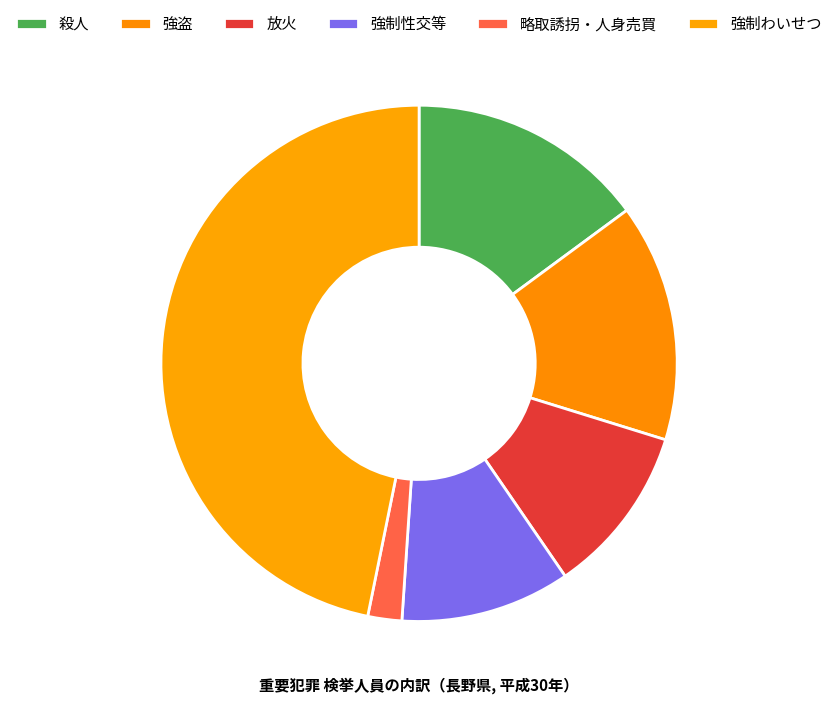

Which slice is the smallest?

略取誘拐・人身売買